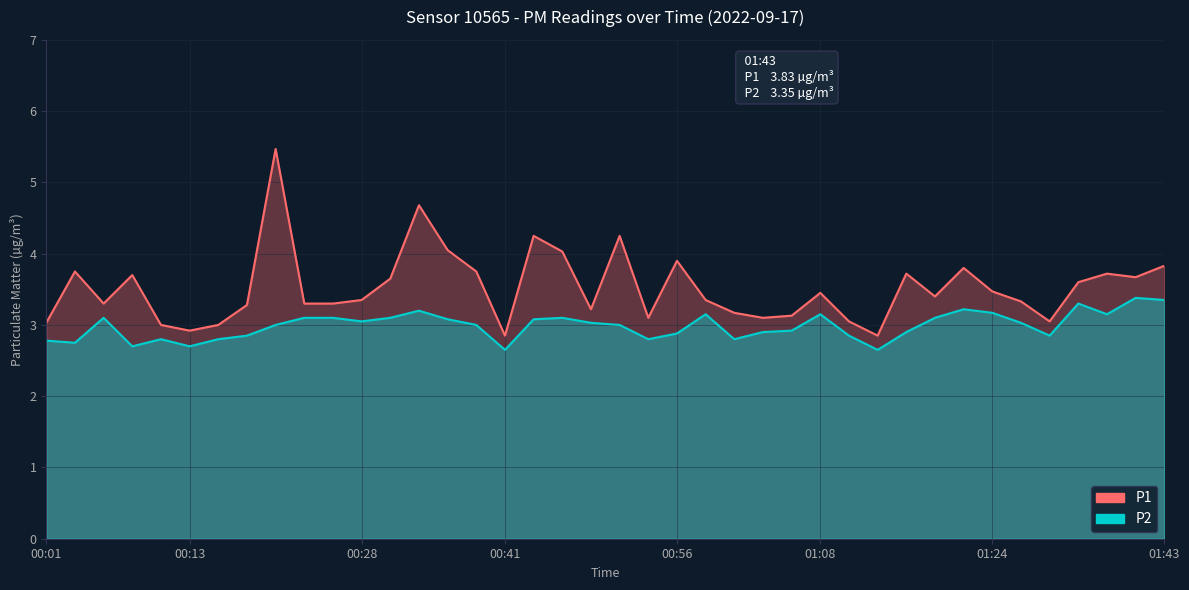

True or false: P2 and P1 intersect in this chart.

False